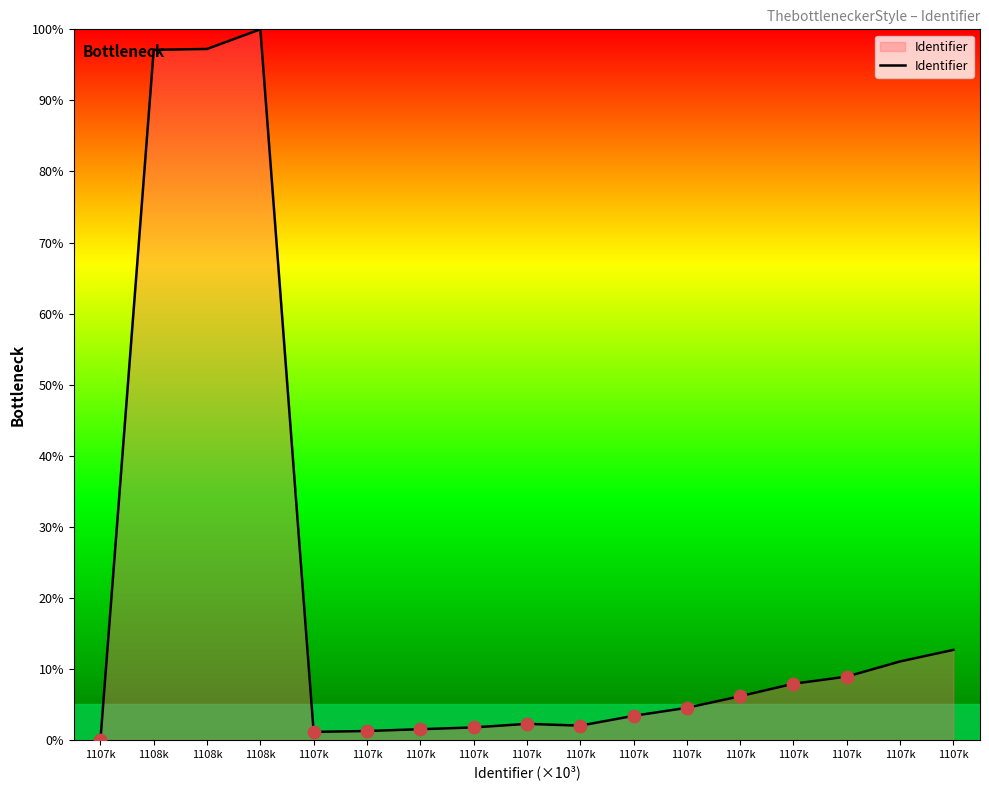

What is the ratio of the value at 1107k to the value at 1107k?

0.9